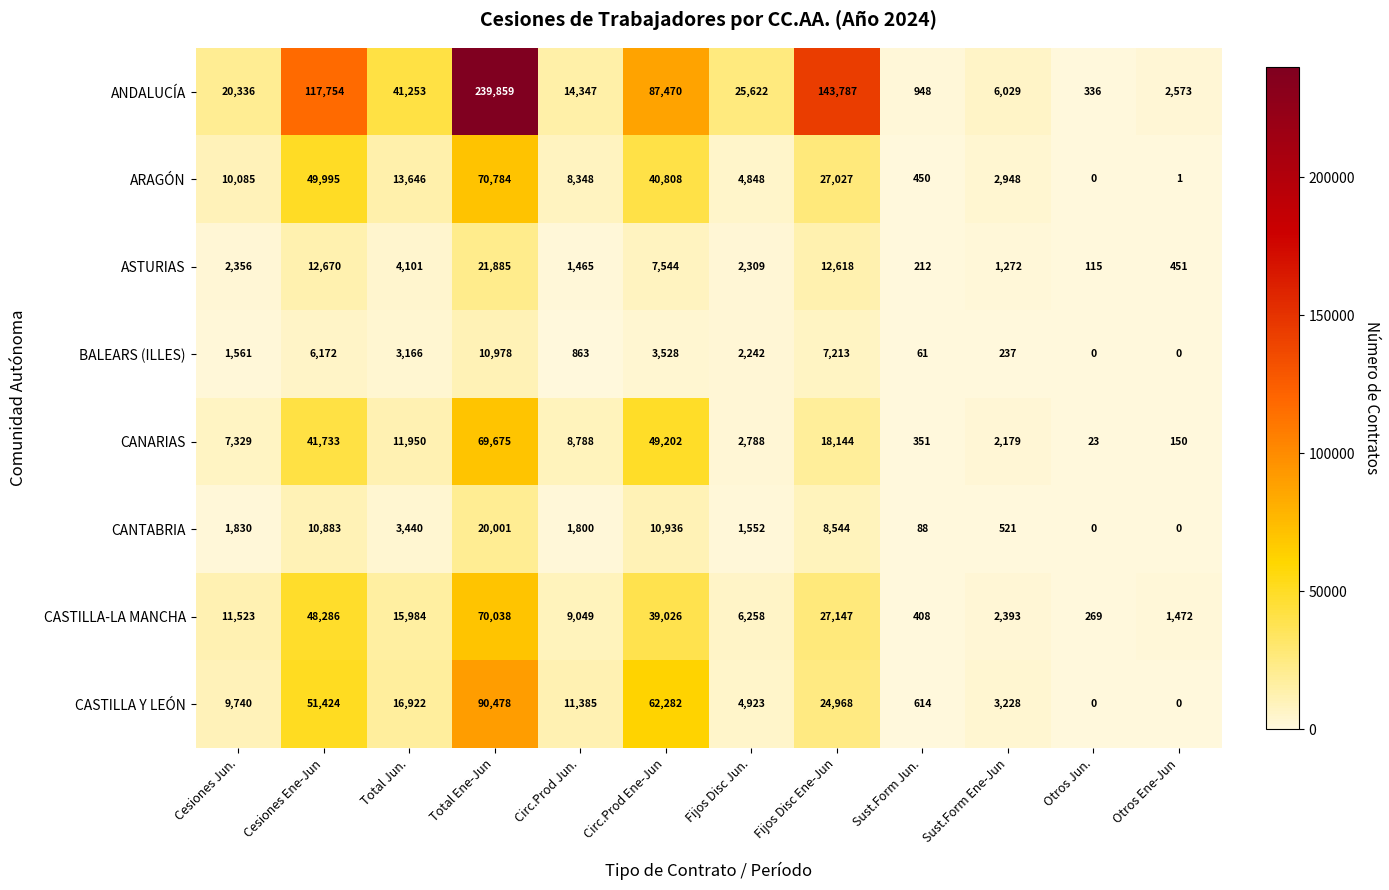

Count the number of data series in this chart.

8